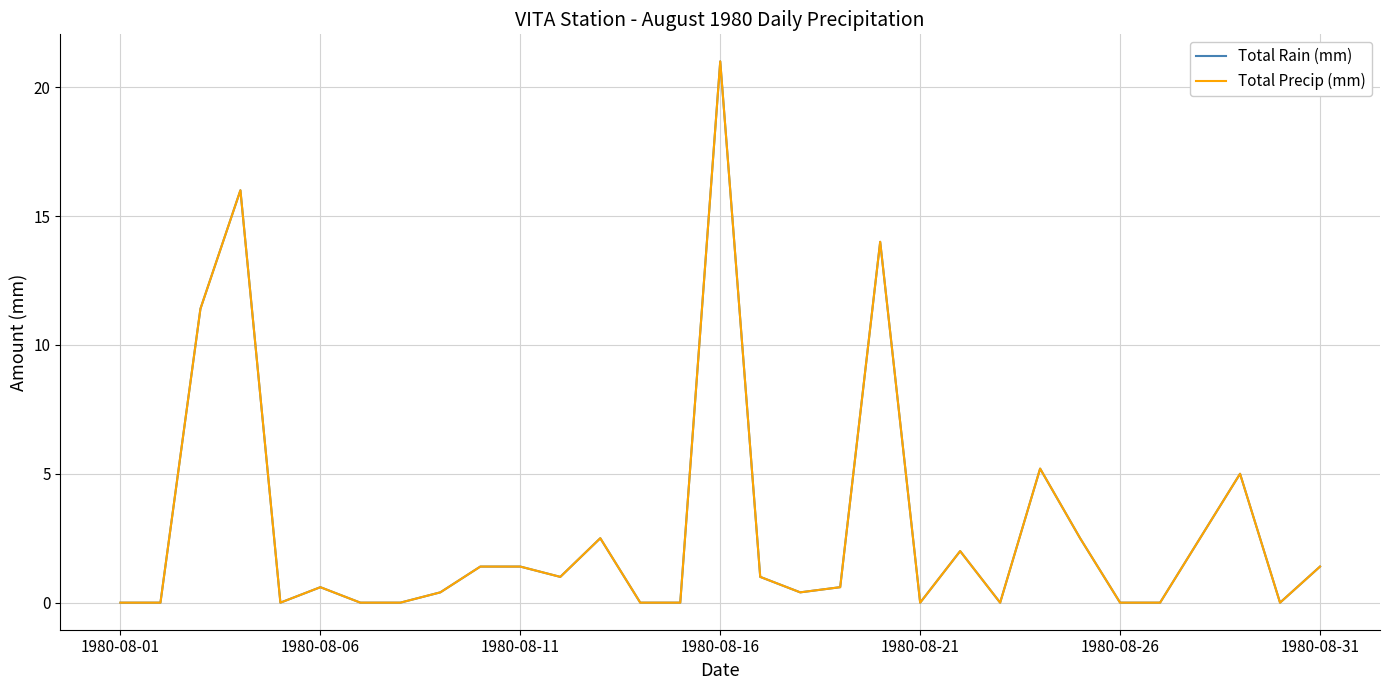

True or false: Total Precip (mm) and Total Rain (mm) intersect in this chart.

False